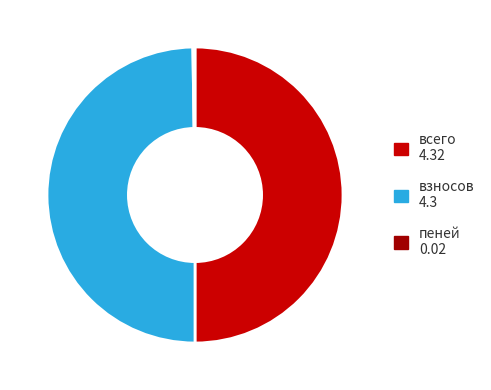

The взносов slice represents 43% of the pie. True or false?

False